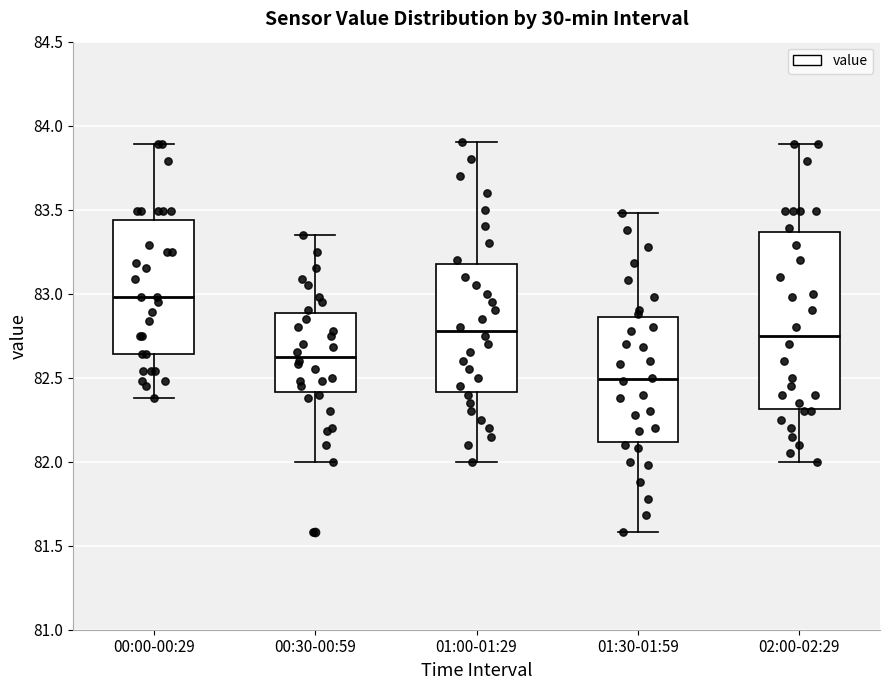

Reading left to right, read every box against the y-axis: the position of its median line, the range the box covers, and the ends of its whiskers. The values are not printed on the chart, so give them approximately, as read against the axis.

00:00-00:29: median 83.00, box 82.65 to 83.45, whiskers 82.40 to 83.90
00:30-00:59: median 82.65, box 82.40 to 82.90, whiskers 82.00 to 83.35
01:00-01:29: median 82.80, box 82.40 to 83.20, whiskers 82.00 to 83.90
01:30-01:59: median 82.50, box 82.10 to 82.85, whiskers 81.60 to 83.50
02:00-02:29: median 82.75, box 82.30 to 83.35, whiskers 82.00 to 83.90